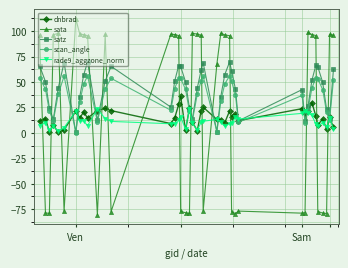

How many interior local peaks does the satz series have?

8